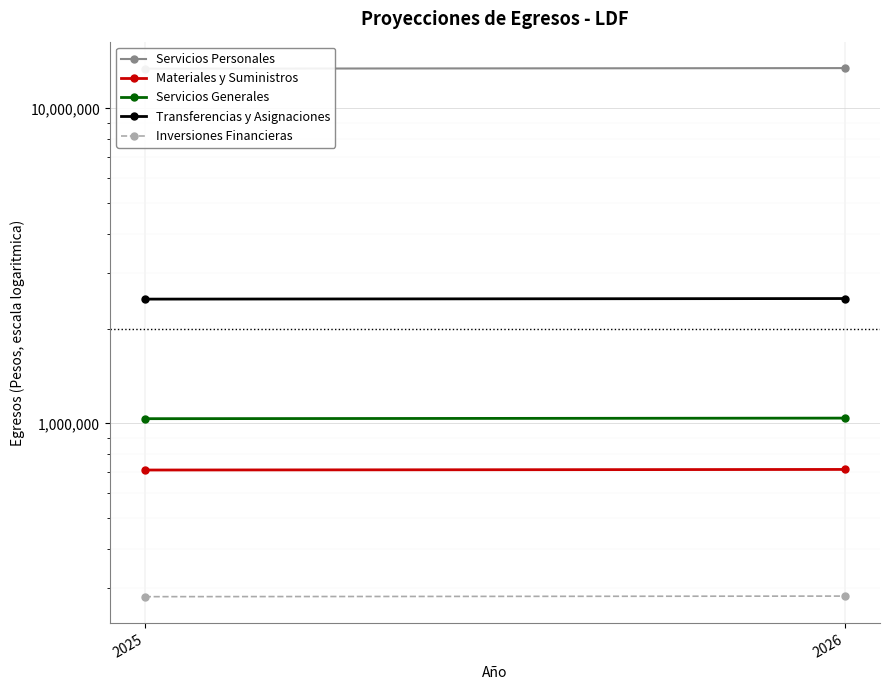

What is the maximum value shown in the chart?

13428068.9